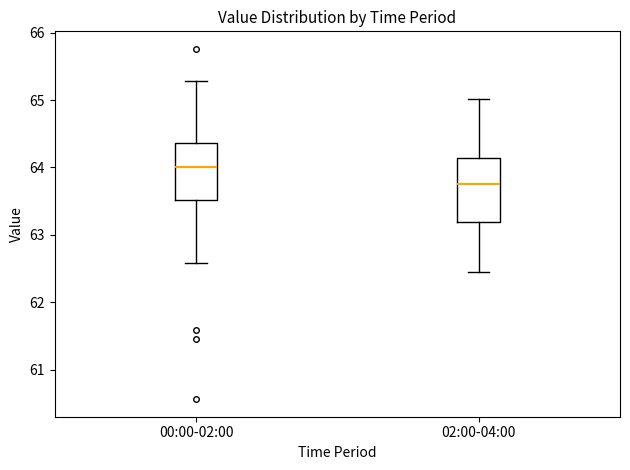

Which box's median line is the lowest?

02:00-04:00